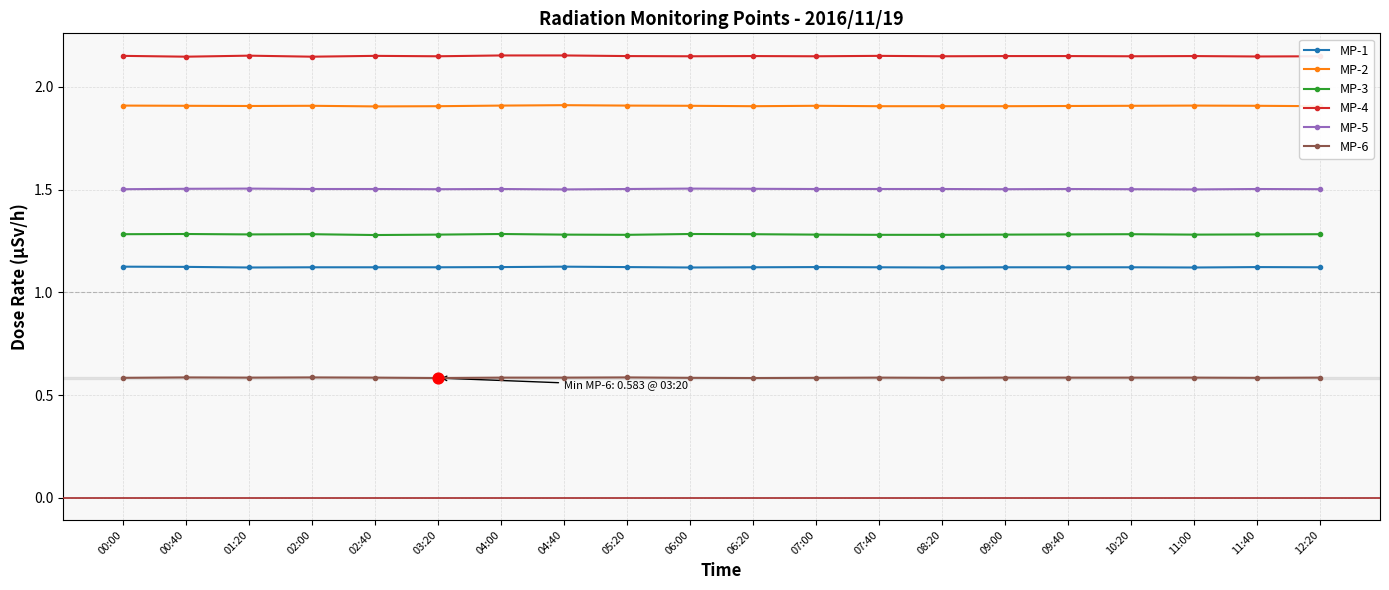

True or false: MP-6 and MP-1 intersect in this chart.

False